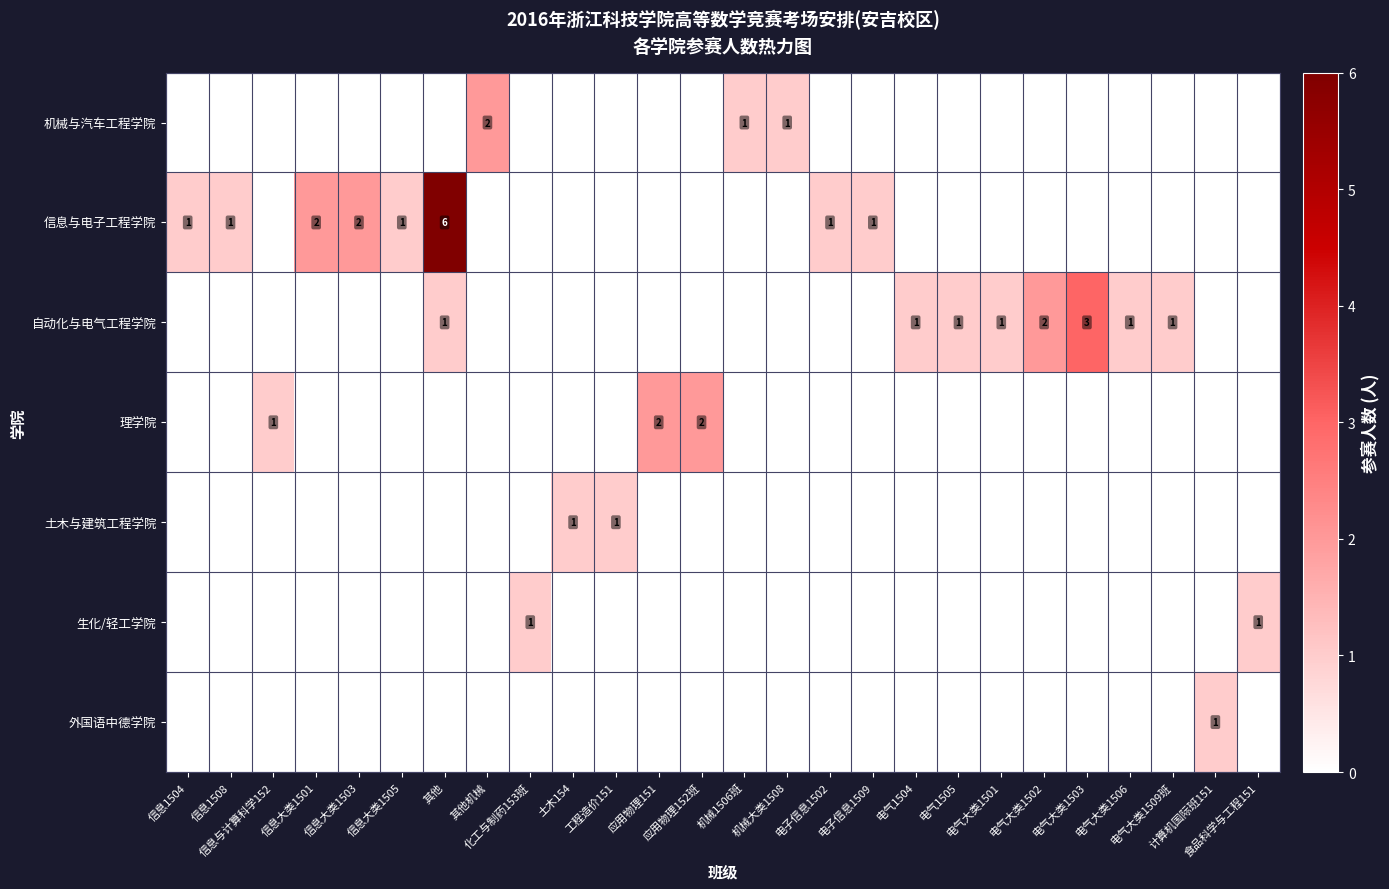

At which label does row_2 reach its peak?

电气大类1503